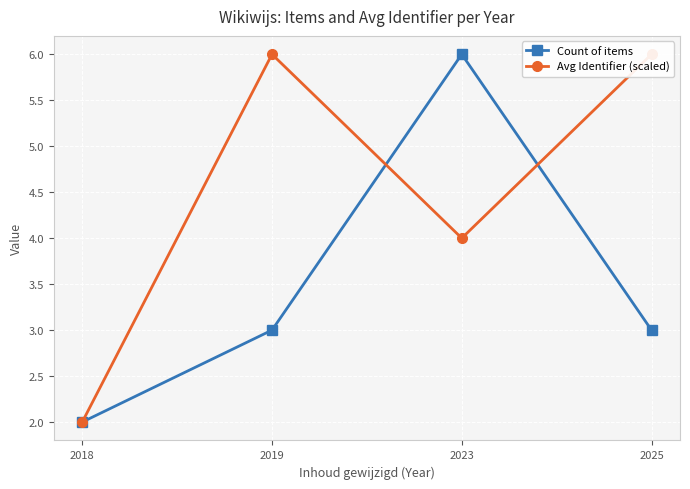

What is the minimum value shown in the chart?

2.0